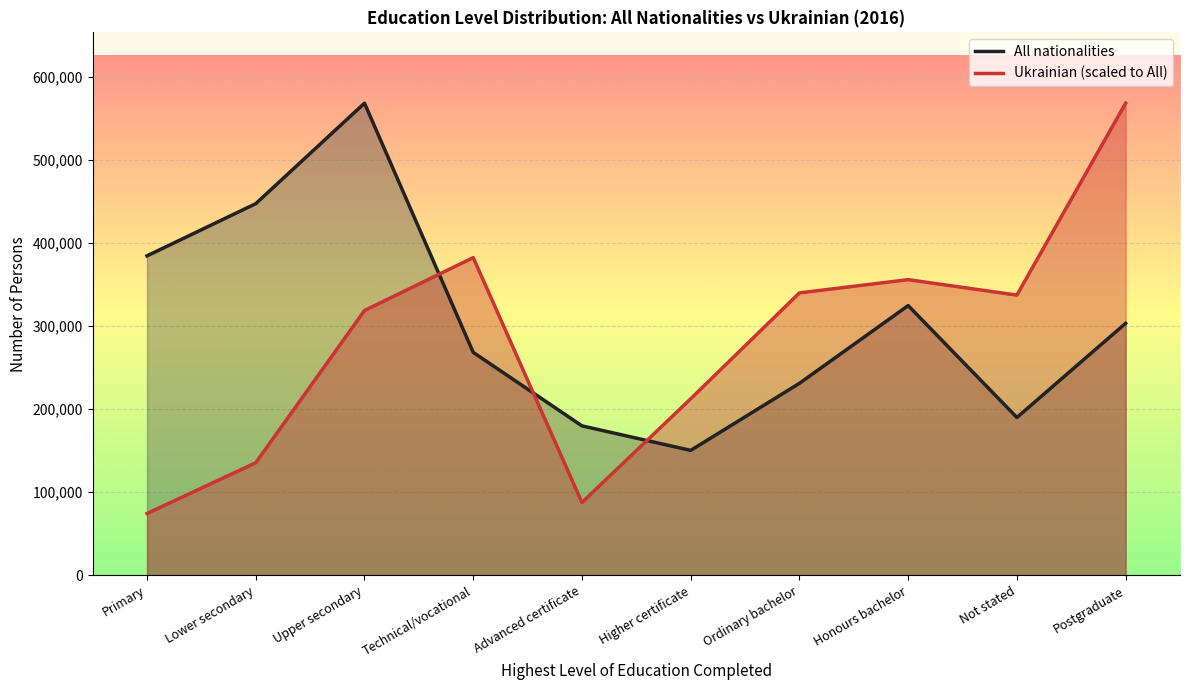

Reading right to left, what are all the values shown in this chart?

All nationalities (line): Postgraduate=303225.0	Not stated=189928.0	Honours bachelor=324596.0	Ordinary bachelor=231010.0	Higher certificate=150313.0	Advanced certificate=179817.0	Technical/vocational=268265.0	Upper secondary=568191.0	Lower secondary=447245.0	Primary=384437.0
Ukrainian (scaled line): Postgraduate=568191.0	Not stated=337197.5	Honours bachelor=355783.1	Ordinary bachelor=339852.6	Higher certificate=212407.9	Advanced certificate=87618.2	Technical/vocational=382334.1	Upper secondary=318611.8	Lower secondary=135410.0	Primary=74342.7